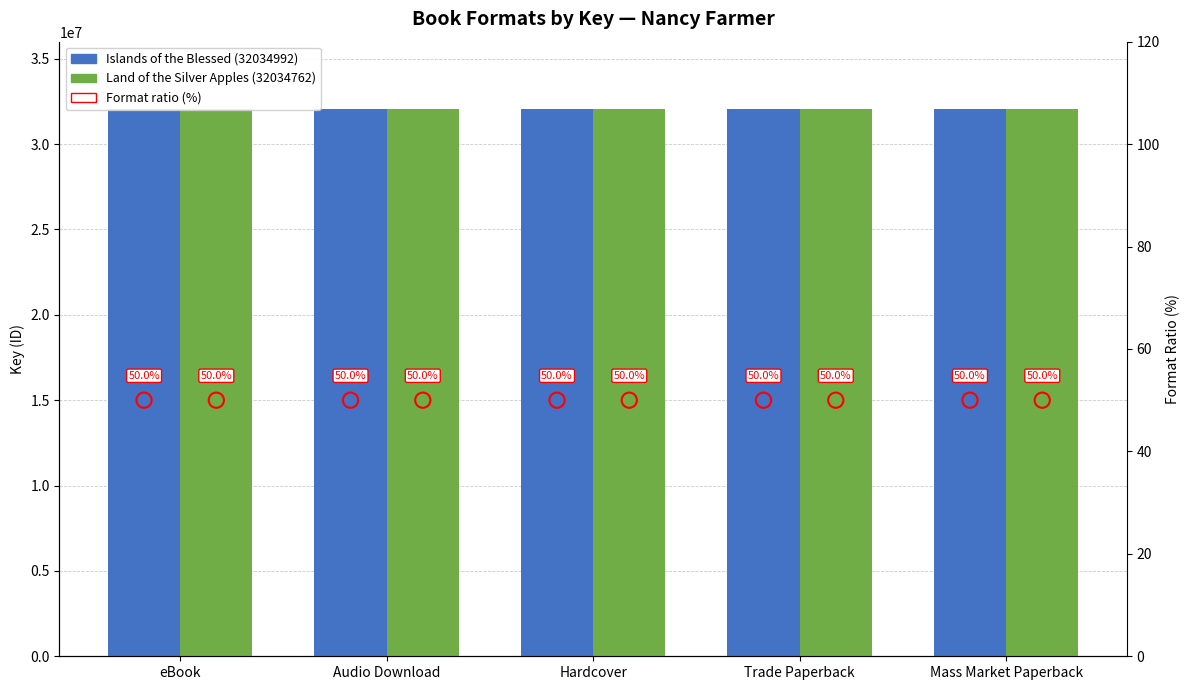

Which series contains the lowest Y value?

Format ratio (%) — Islands